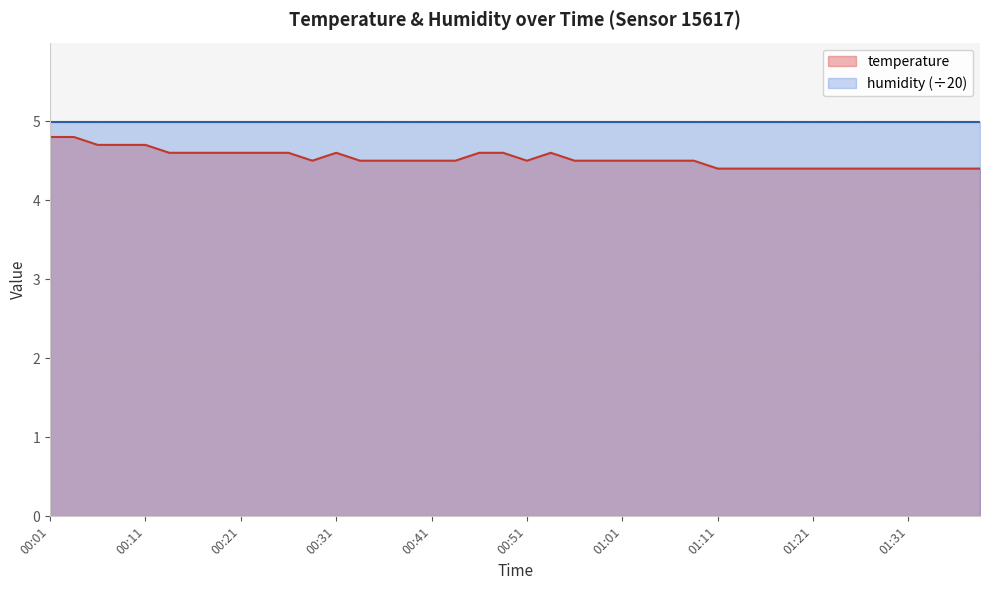

What is the smallest value displayed?

4.4